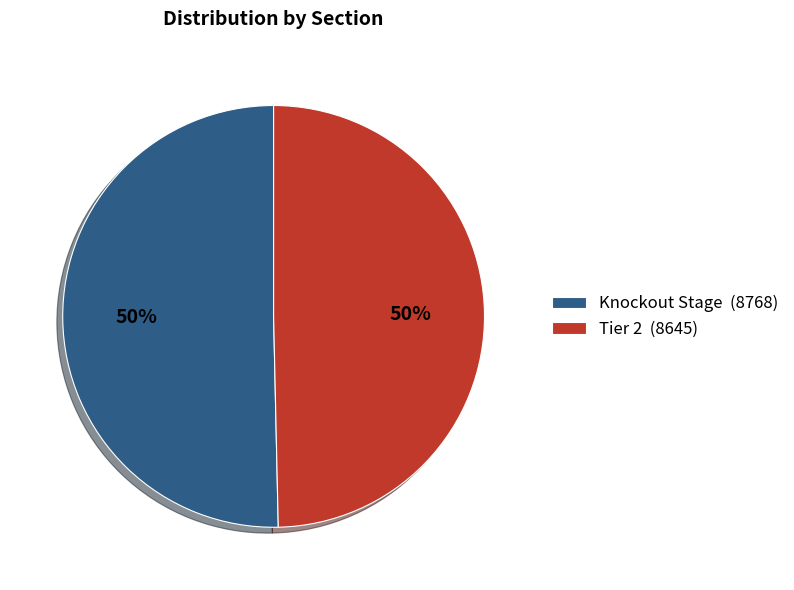

Is the sum of Tier 2 (8645) and Knockout Stage (8768) greater than half?

Yes